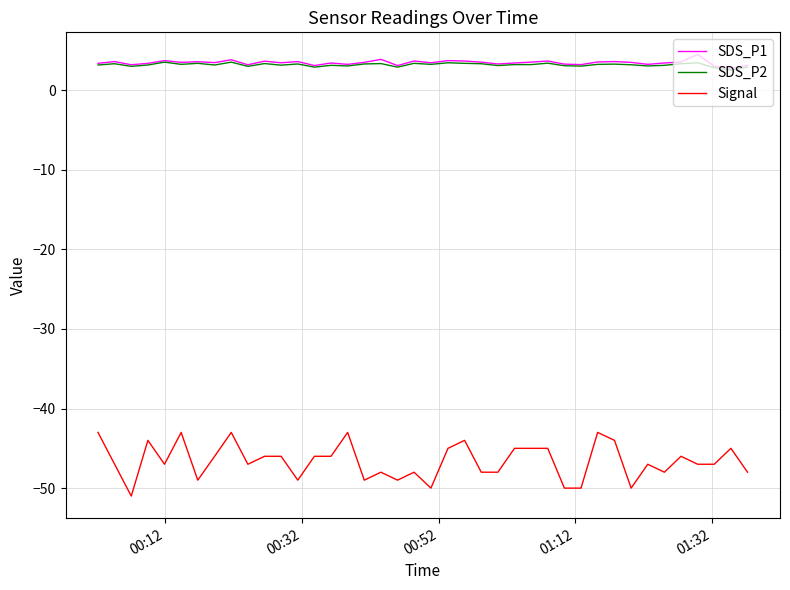

What is the greatest value displayed?

4.5